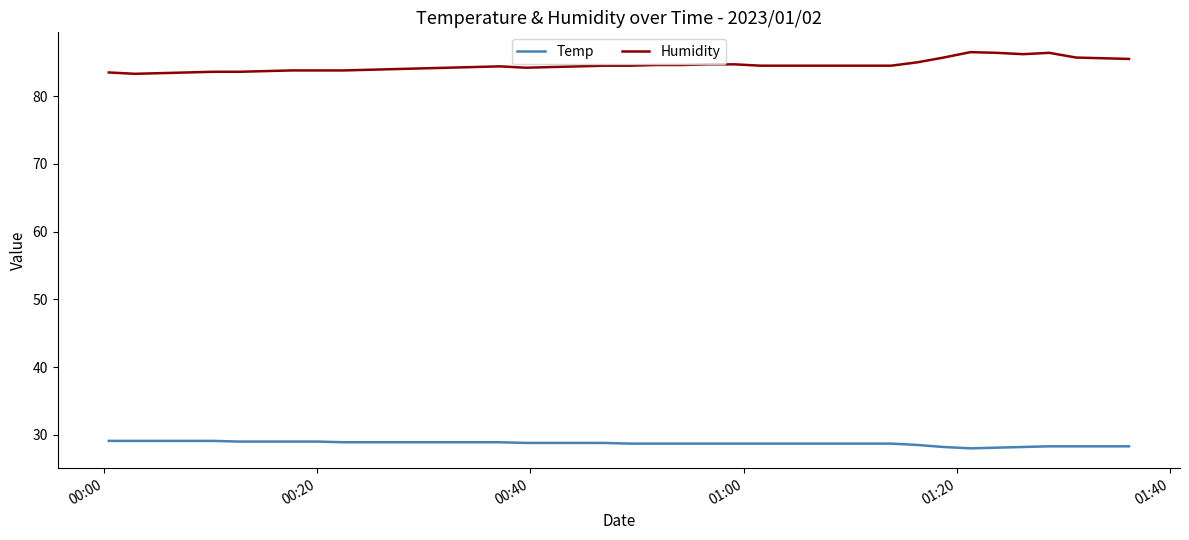

Does the chart display data point markers on the line(s)?

No